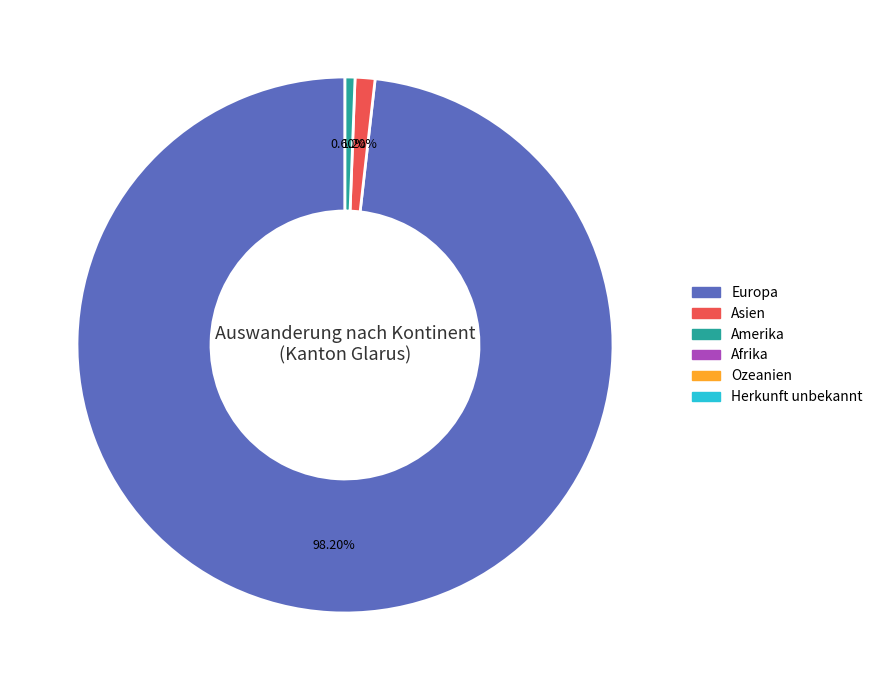

Is there any slice that represents more than half of the pie?

Yes